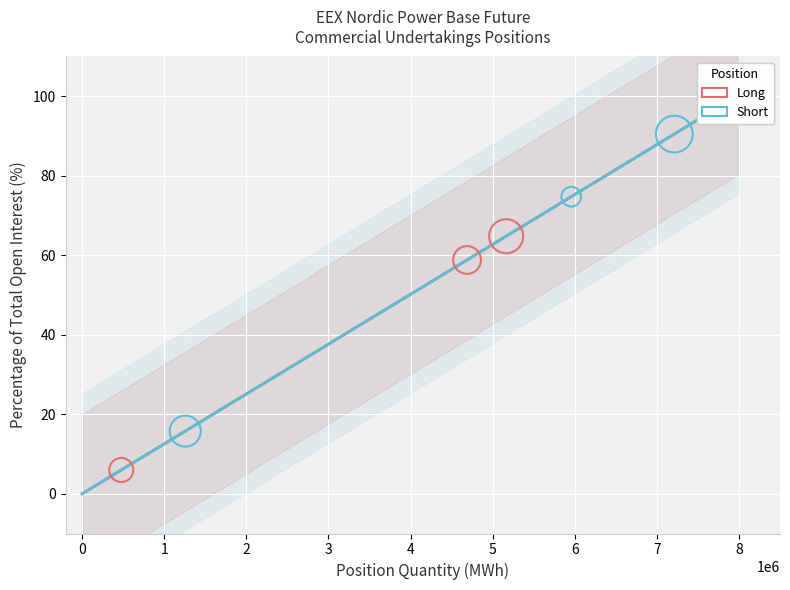

What are all the series names shown in the legend?

Long, Short